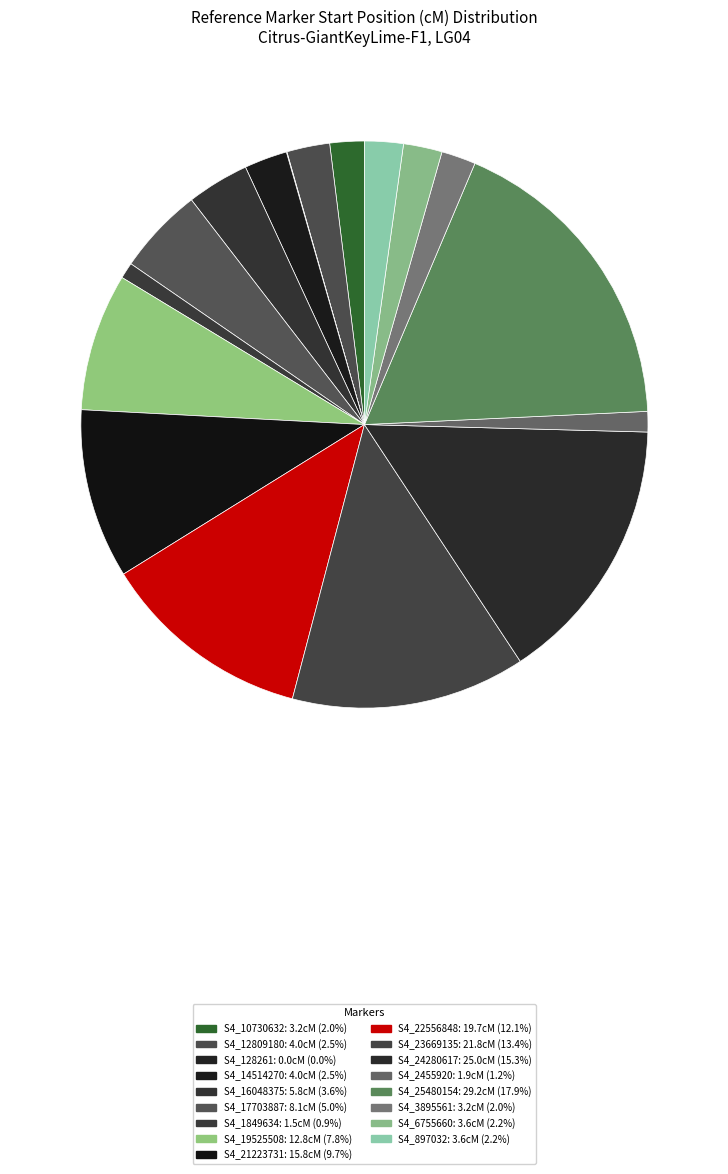

Rank the categories by value from highest to lowest.

S4_25480154, S4_24280617, S4_23669135, S4_22556848, S4_21223731, S4_19525508, S4_17703887, S4_16048375, S4_12809180, S4_14514270, S4_6755660, S4_897032, S4_10730632, S4_3895561, S4_2455920, S4_1849634, S4_128261